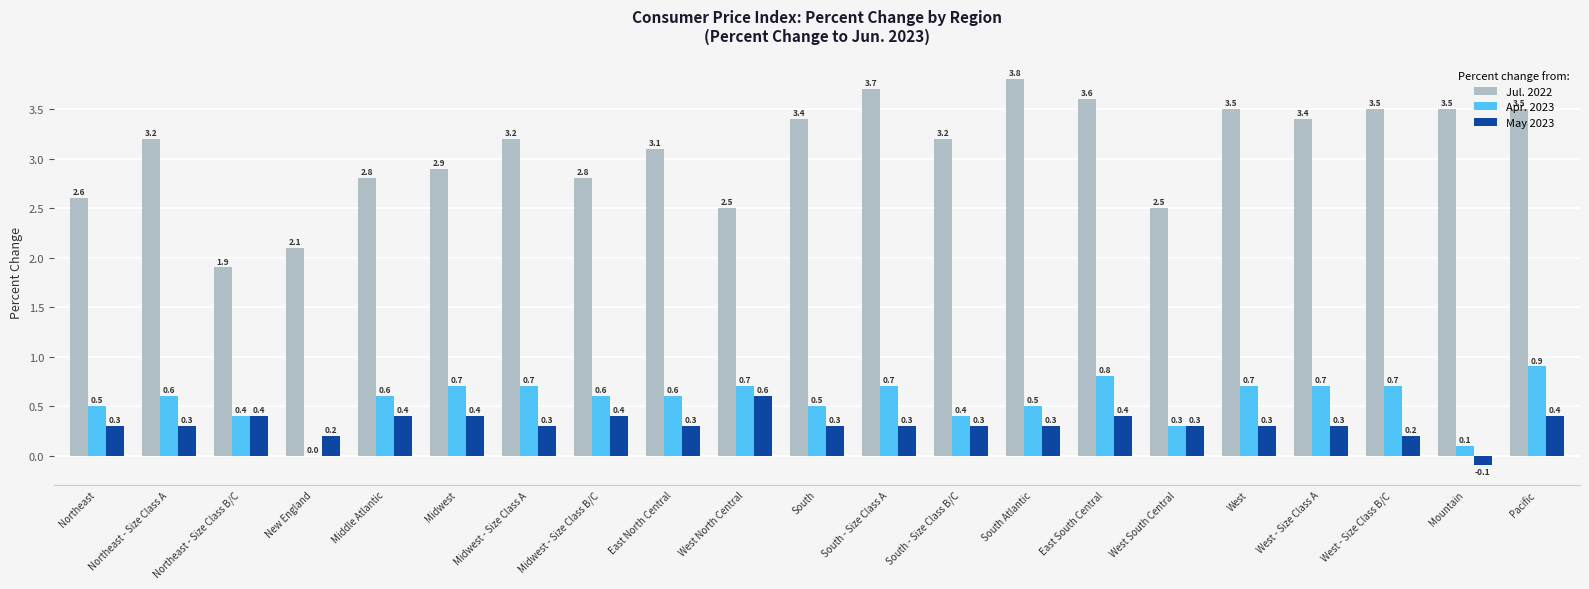

Which series has the largest total across all categories?

Jul. 2022